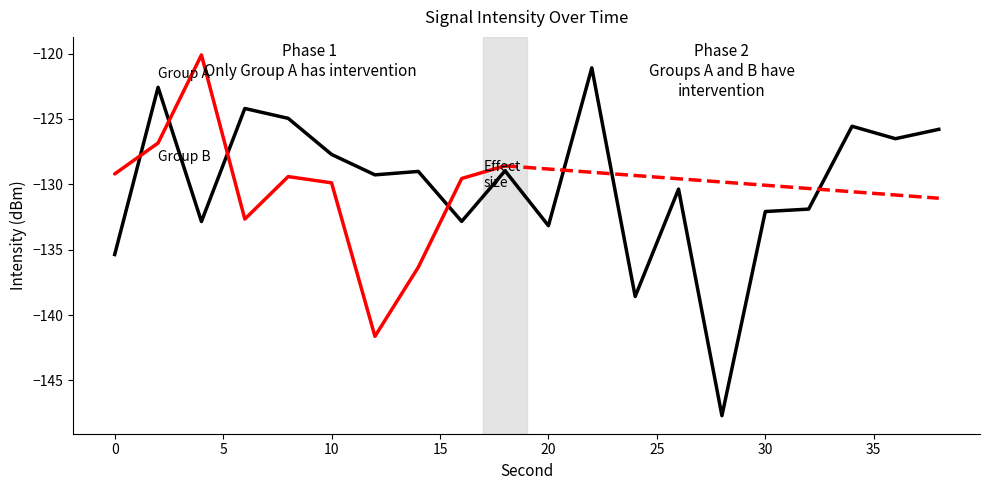

Which has a higher value, 12 or 0?

12